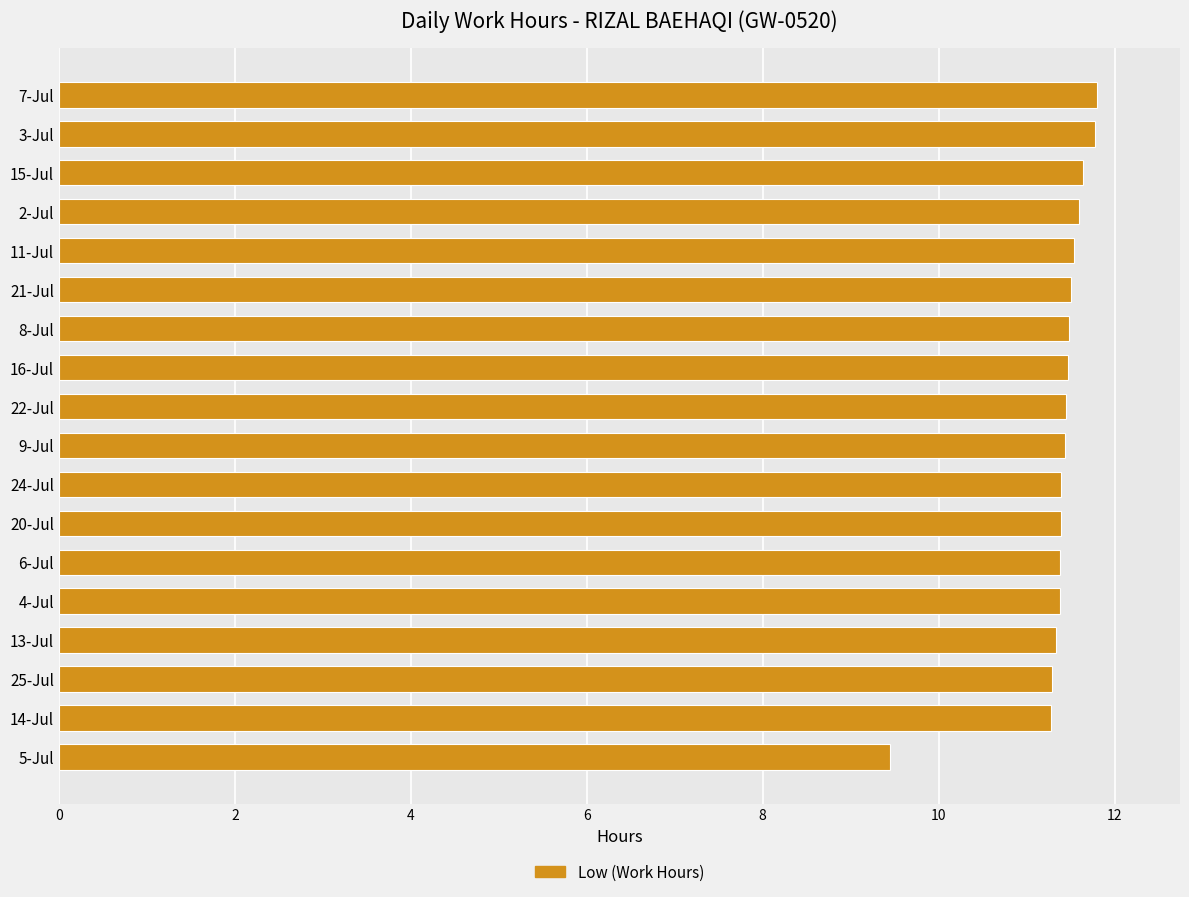

Are the bars grouped side by side (vs. stacked)?

No